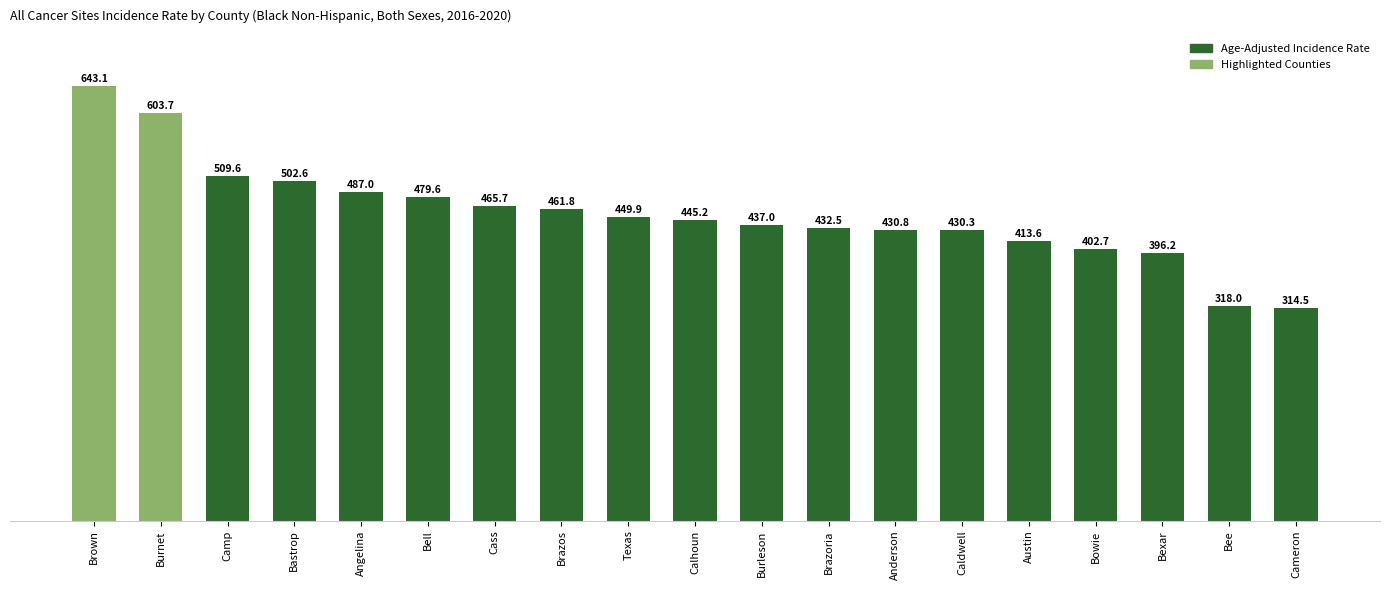

What is the change in value from Burnet to Cass?

-138.0